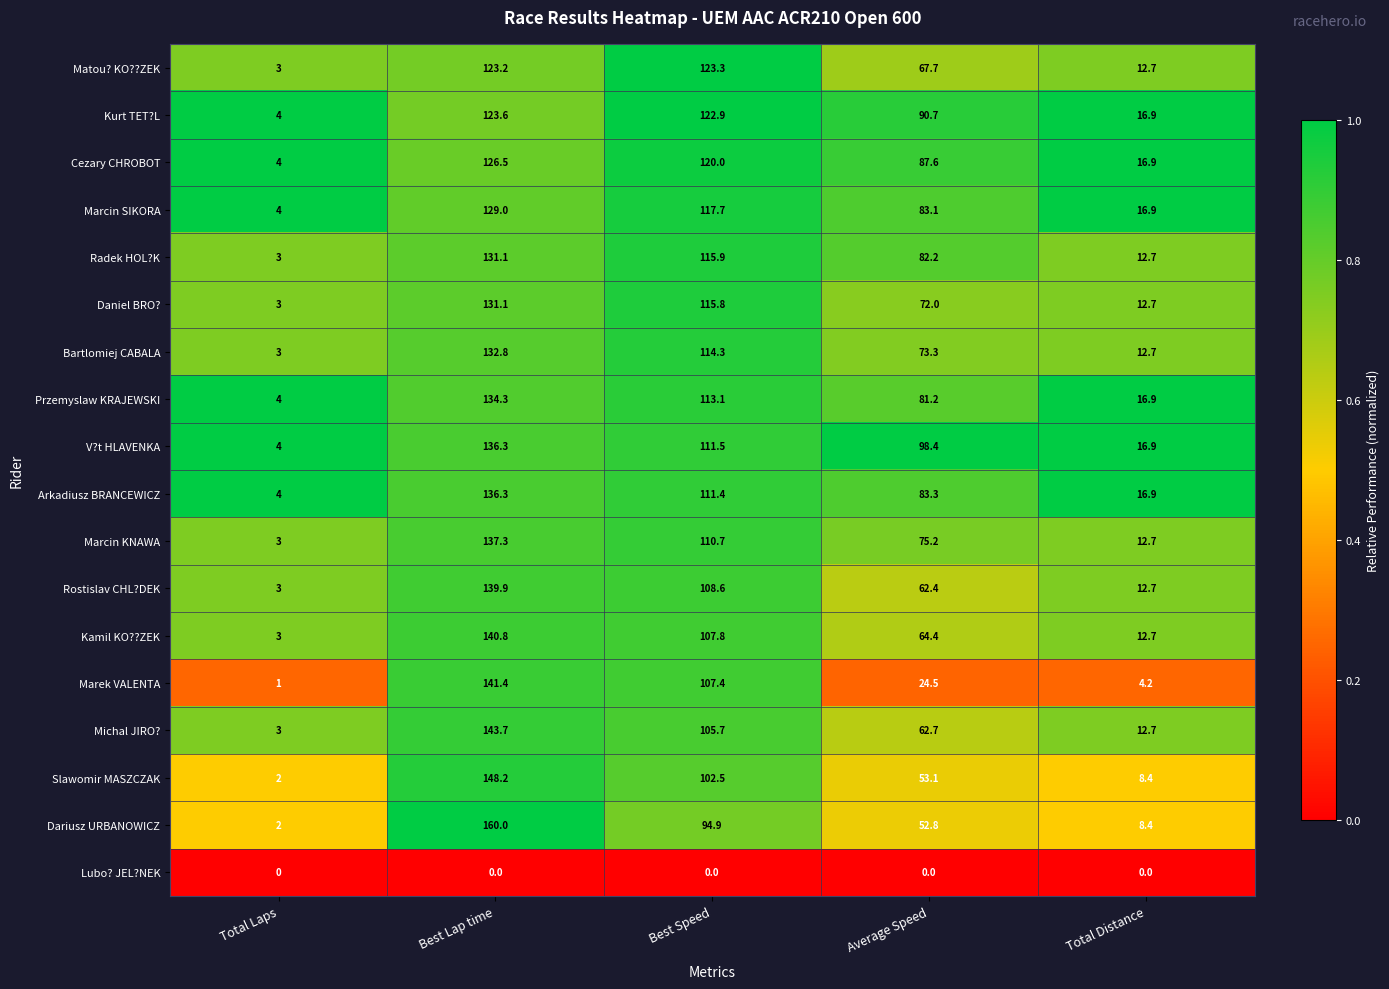

At which category does the chart reach its peak across all series?

Best Lap time